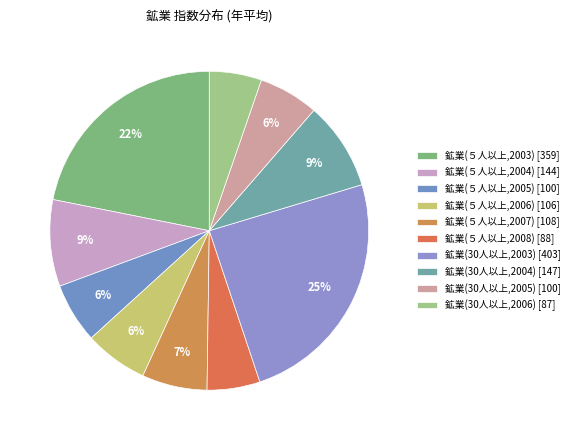

To the nearest percent, what is the difference between the largest and smallest slice percentages?

19%